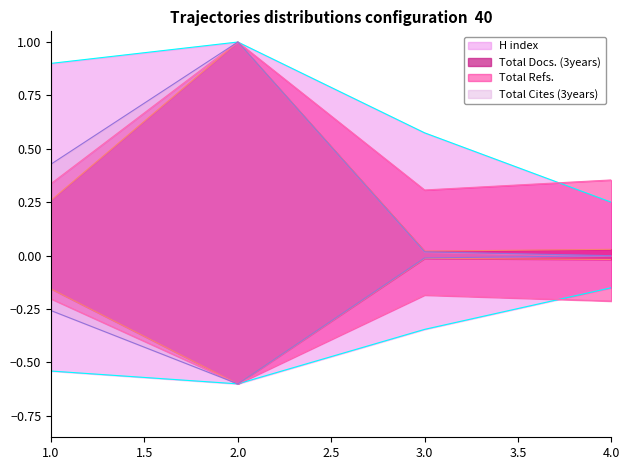

Is this an area chart (filled region under the line)?

No